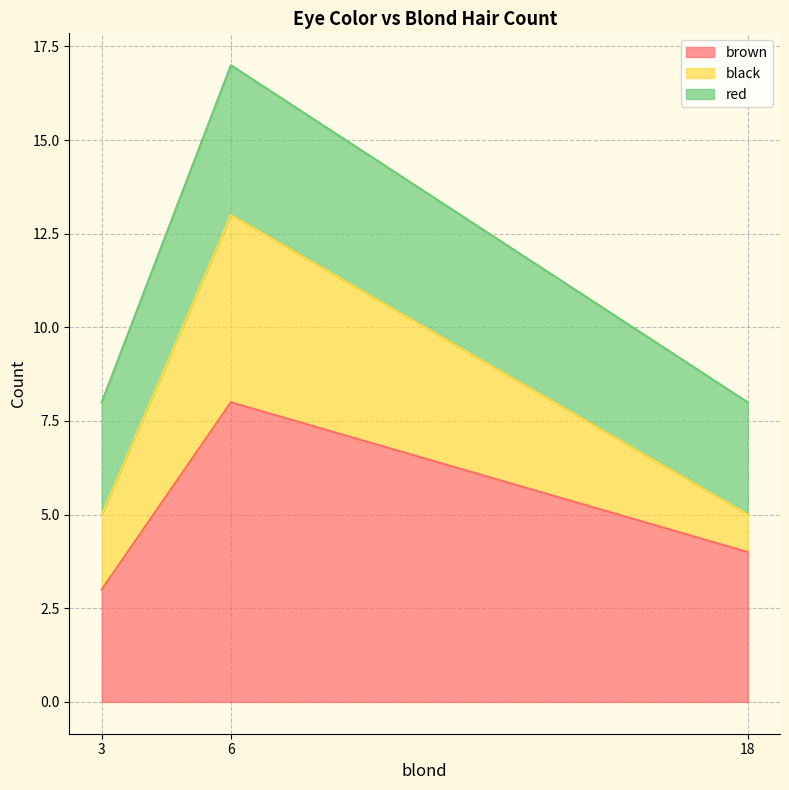

At which category is the sum across all series the highest?

6